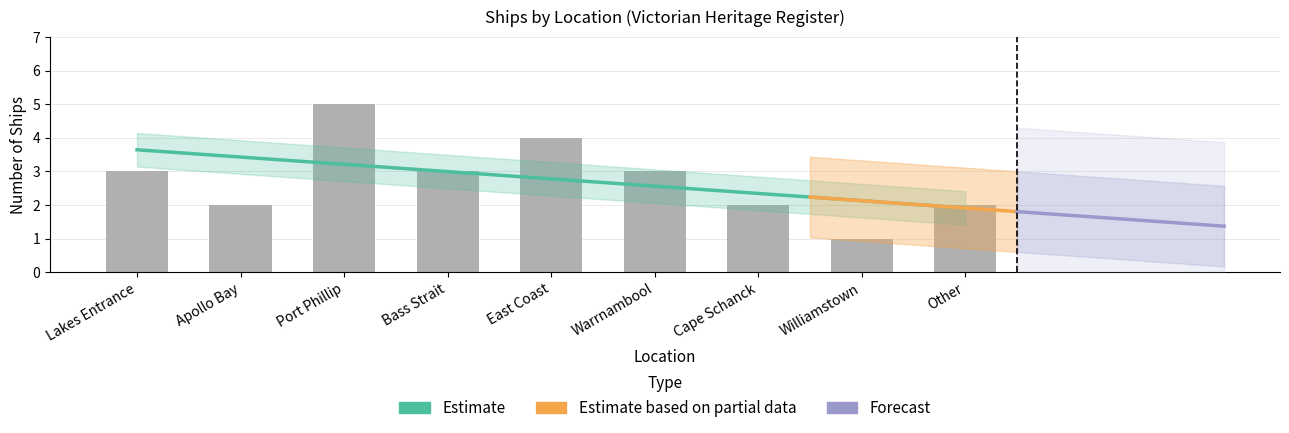

Which has a higher value, Warrnambool or Lakes Entrance?

Warrnambool